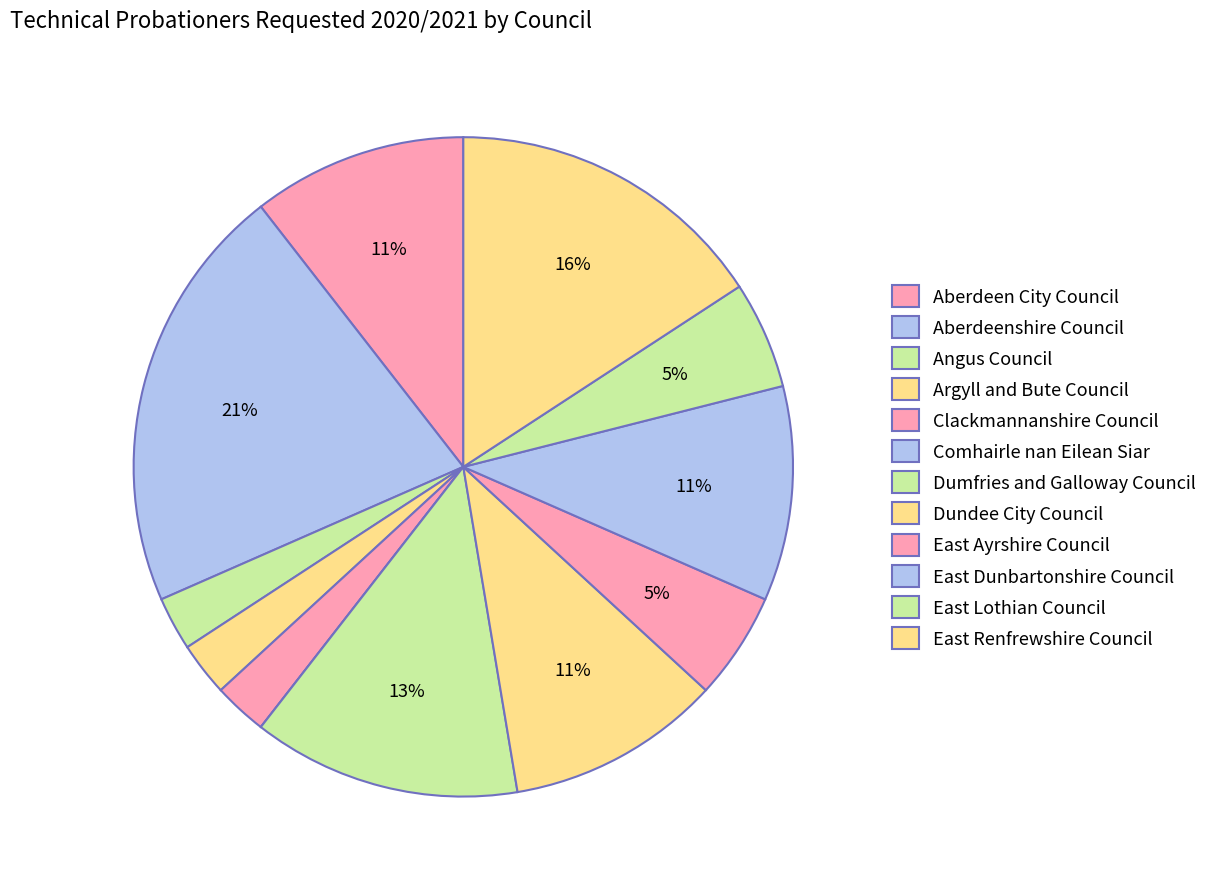

How many segments does this pie chart have?

12